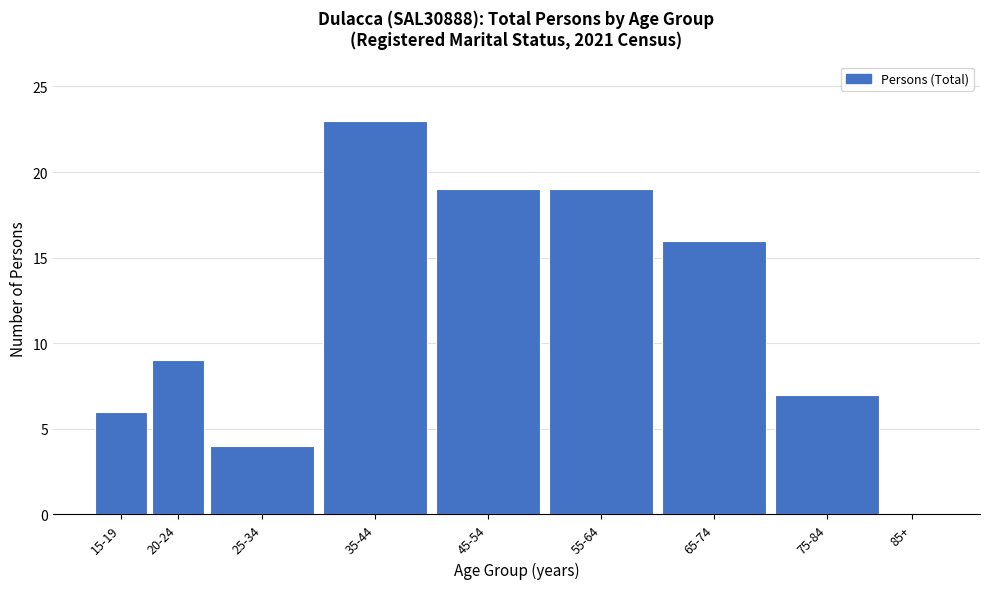

Reading right to left, what are all the values shown in this chart?

85+=0	75-84=7	65-74=16	55-64=19	45-54=19	35-44=23	25-34=4	20-24=9	15-19=6